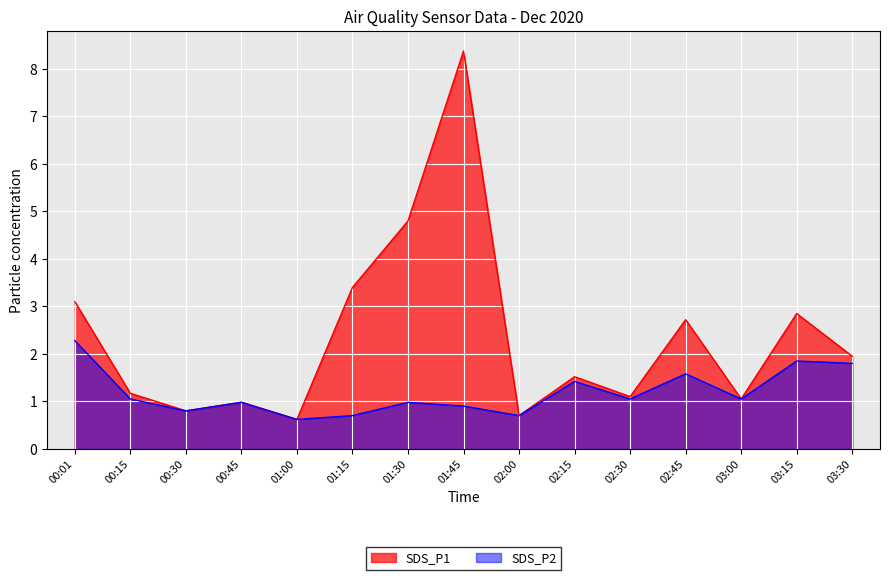

Reading right to left, list all the values displayed in this chart.

SDS_P1: 1.9	2.9	1.1	2.7	1.1	1.5	0.7	8.4	4.8	3.4	0.6	1.0	0.8	1.2	3.1
SDS_P2: 1.8	1.9	1.1	1.6	1.1	1.4	0.7	0.9	1.0	0.7	0.6	1.0	0.8	1.1	2.3